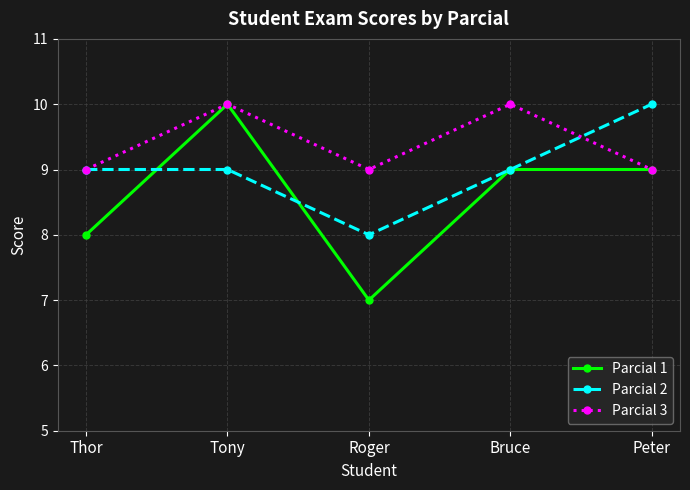

What is the difference between the second highest and second lowest values in the Parcial 3 series?

1